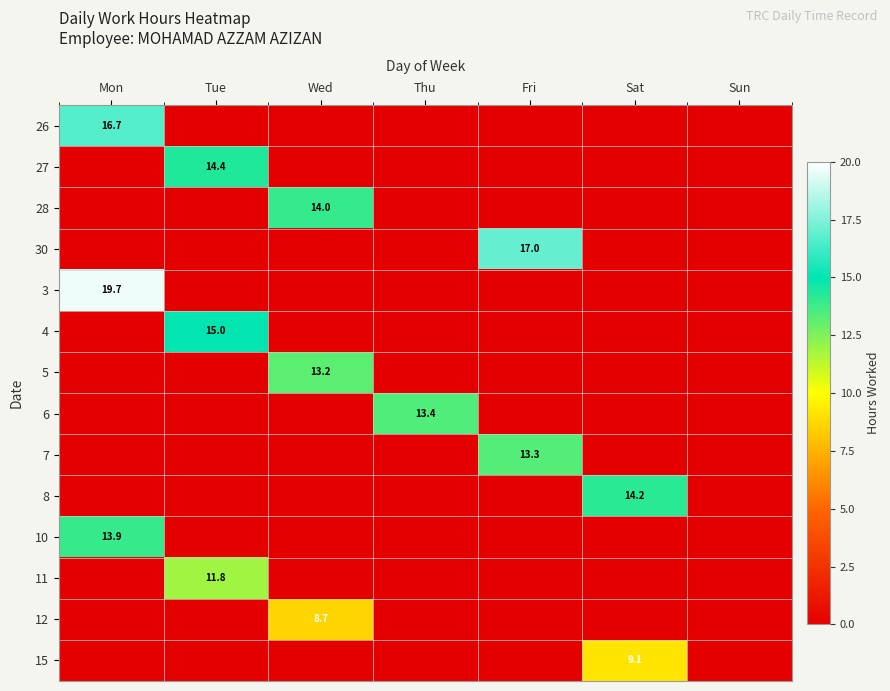

The 3 series shows 19.7 at Mon. True or false?

True